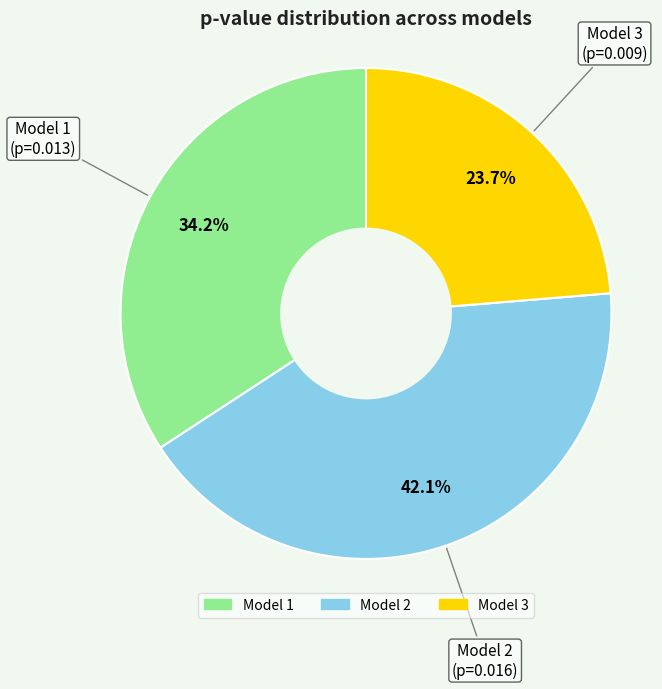

True or false: Model 1 accounts for 34% of the total.

True